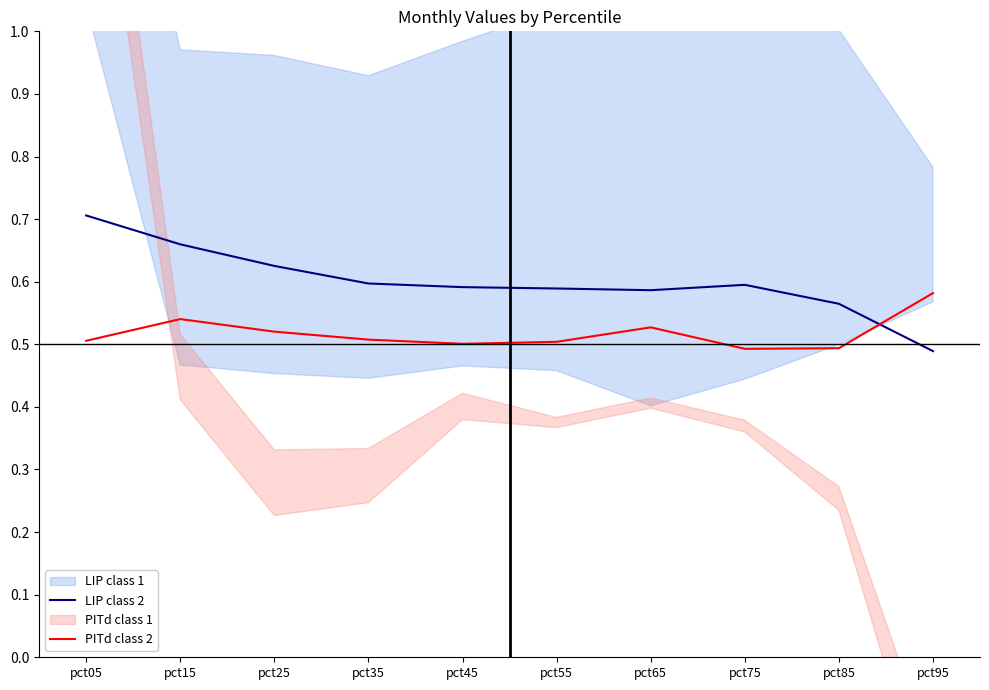

What is the difference between the highest and lowest values at pct45?

0.1